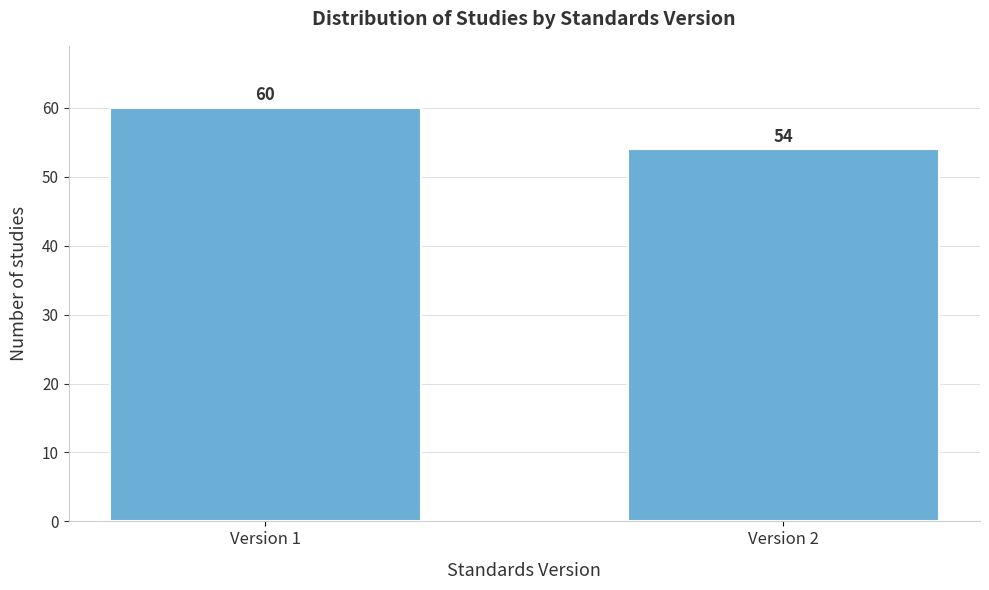

Reading left to right, extract all data points from this chart.

60	54